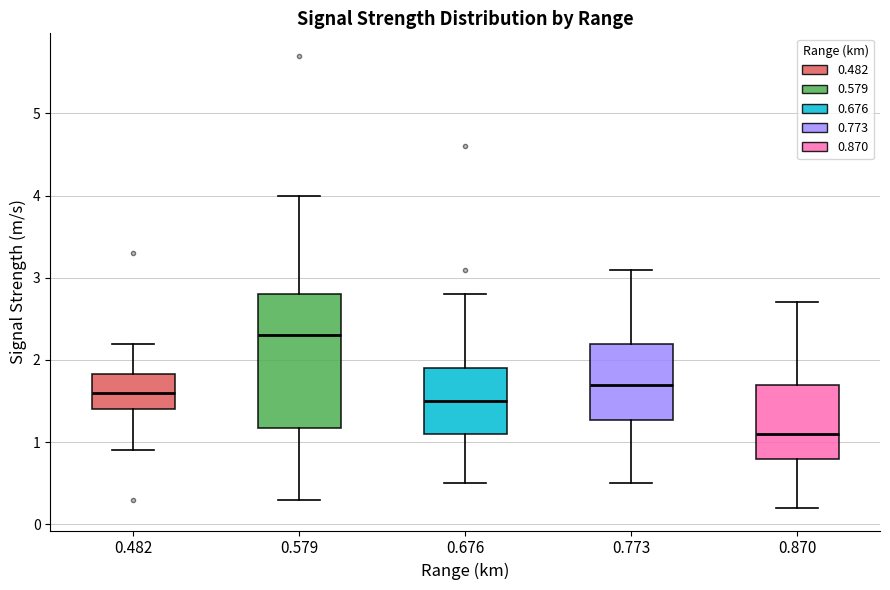

Where does the median line of the box at x = 0.482 sit on the y-axis? The values are not printed on the chart, so give them approximately, as read against the axis.

1.6